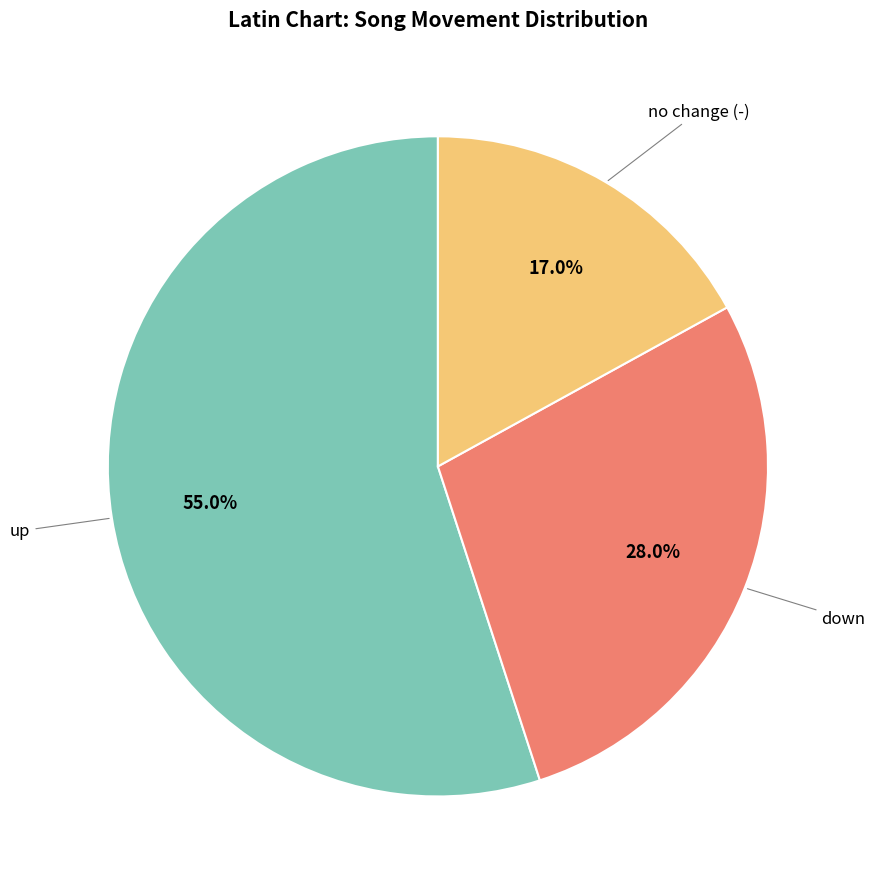

Which slice is the largest?

up